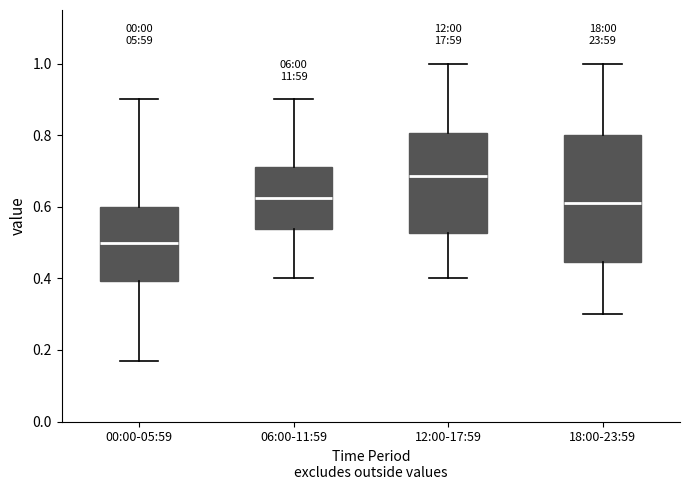

Reading left to right, transcribe this box plot: for each box, give where its median line is, the range the box spans, and where its two whiskers end, as read against the y-axis. The values are not printed on the chart, so give them approximately, as read against the axis.

00:00-05:59: median 0.50, box 0.40 to 0.60, whiskers 0.18 to 0.90
06:00-11:59: median 0.62, box 0.54 to 0.72, whiskers 0.40 to 0.90
12:00-17:59: median 0.68, box 0.52 to 0.80, whiskers 0.40 to 1.00
18:00-23:59: median 0.62, box 0.44 to 0.80, whiskers 0.30 to 1.00